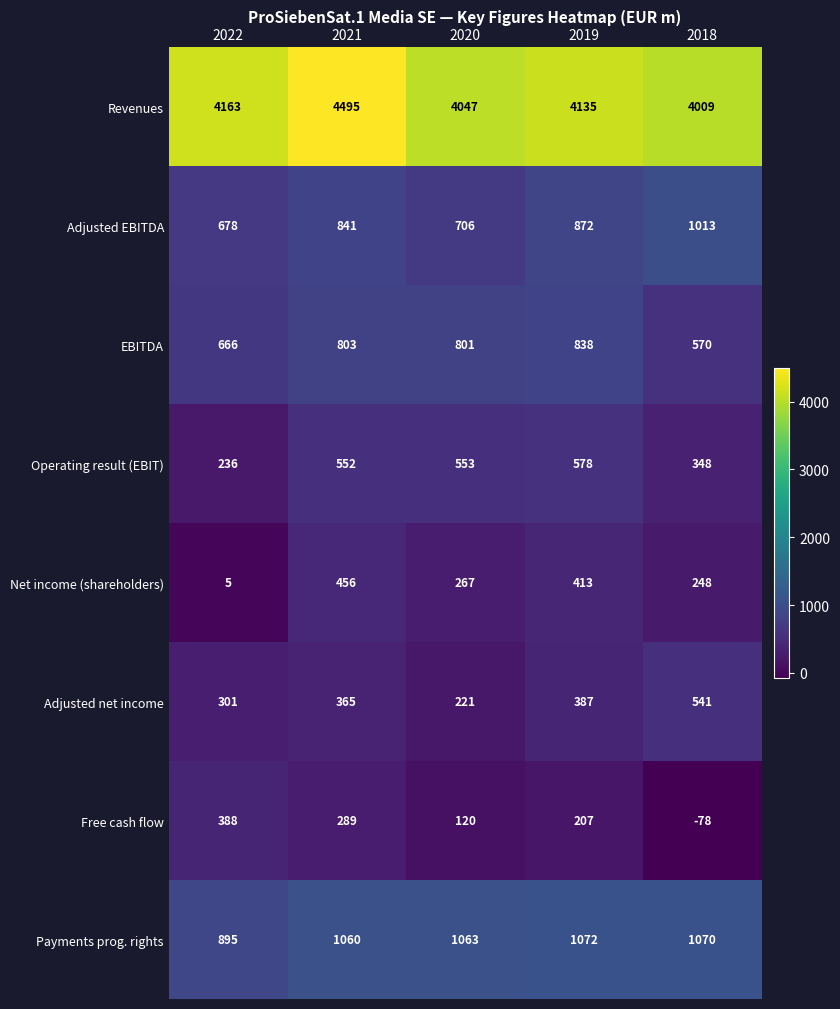

Which category has the lowest value across all series?

2018